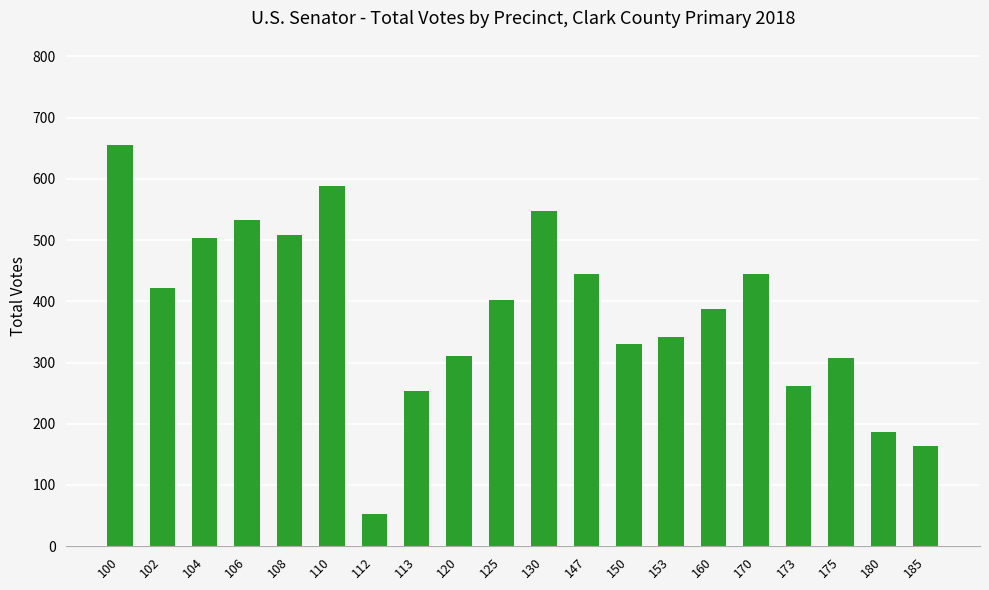

What is the difference between the values at 102 and 108?

87